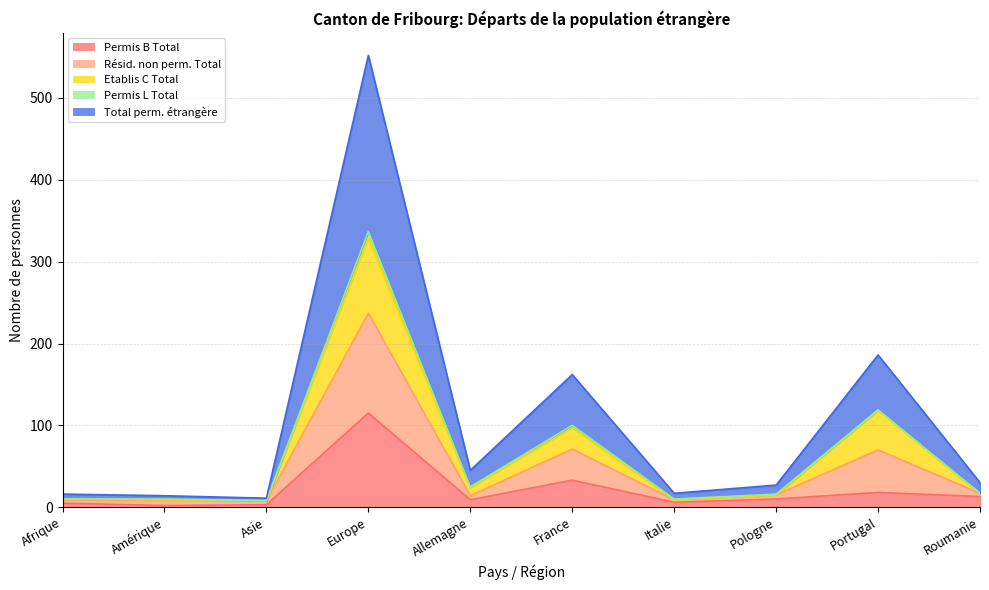

True or false: Etablis C Total and Résid. non perm. Total intersect in this chart.

False